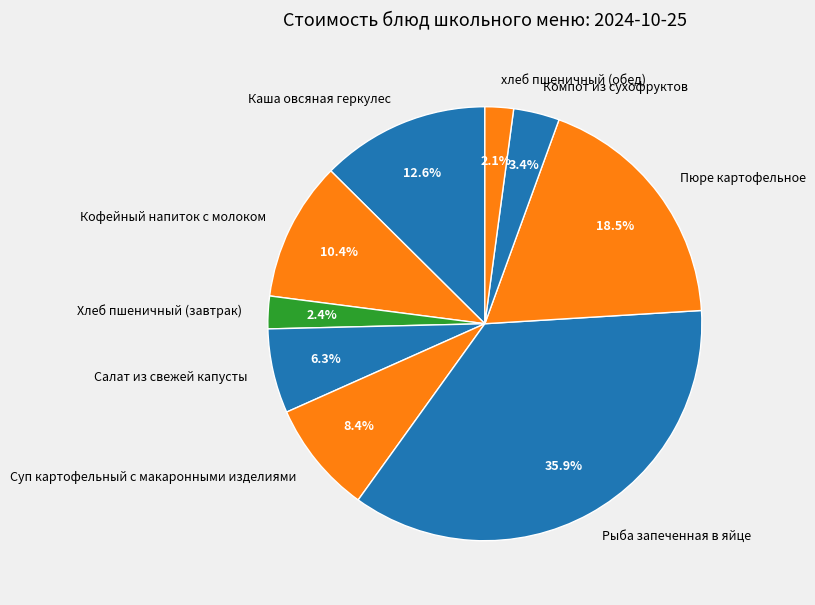

How much of the chart is everything except Компот из сухофруктов?

96.6%